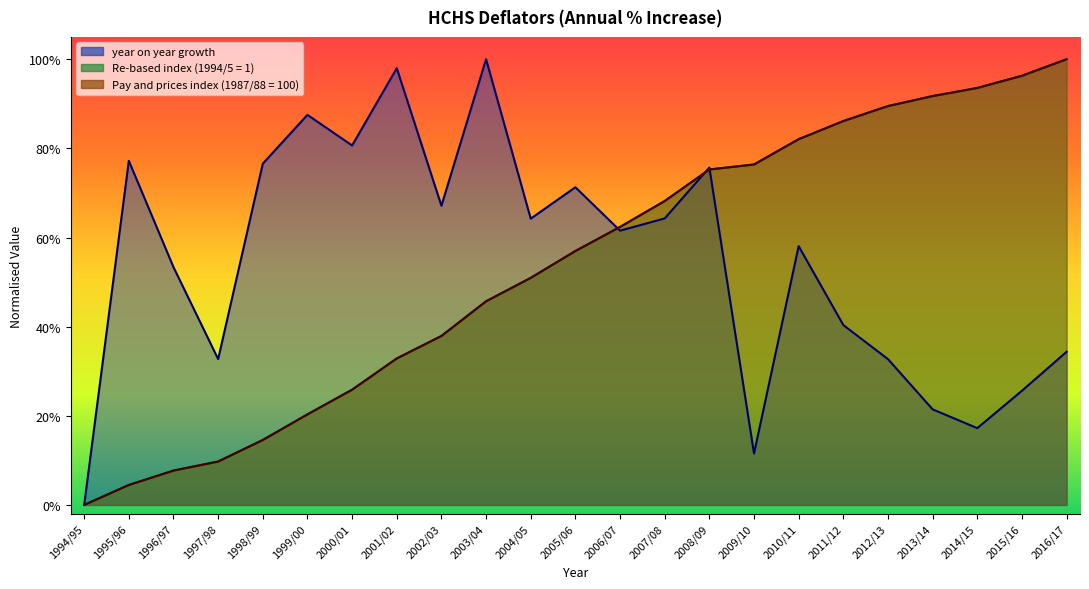

True or false: Pay and prices index (1987/88 = 100) and year on year growth intersect in this chart.

True